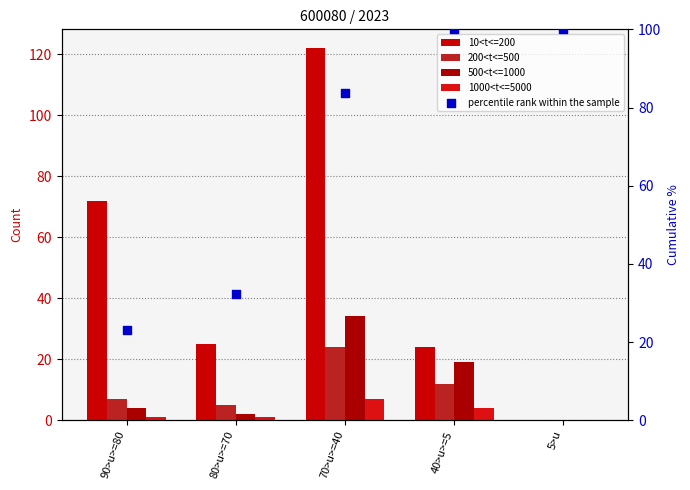

At which category is the sum across all series the highest?

70>u>=40